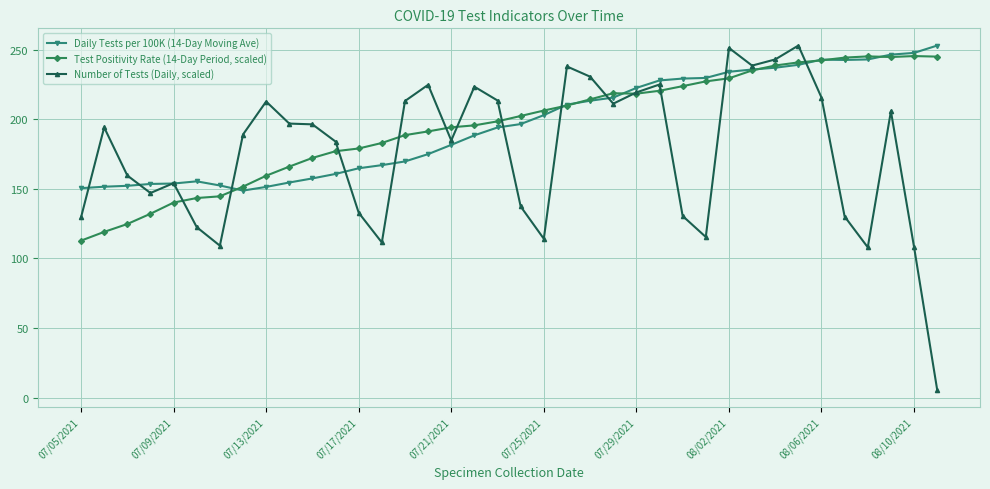

What is the maximum value shown in the chart?

253.1